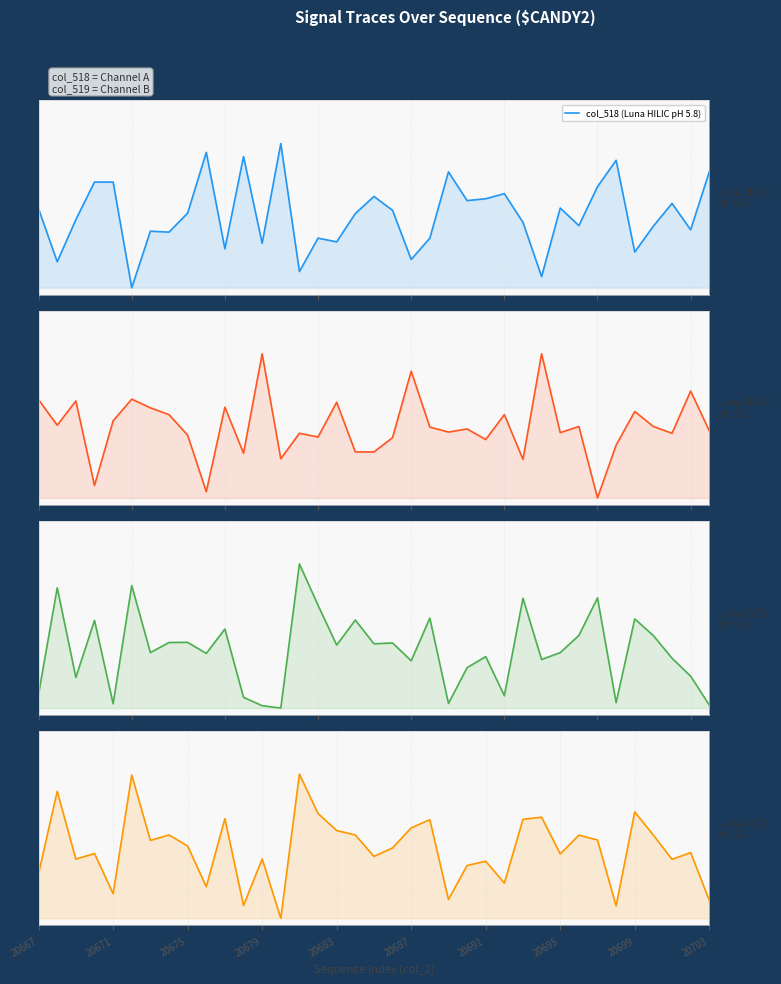

How many interior local valleys does the col_516+col_518 (Luna Si(2) pH 5.8) series have?

12